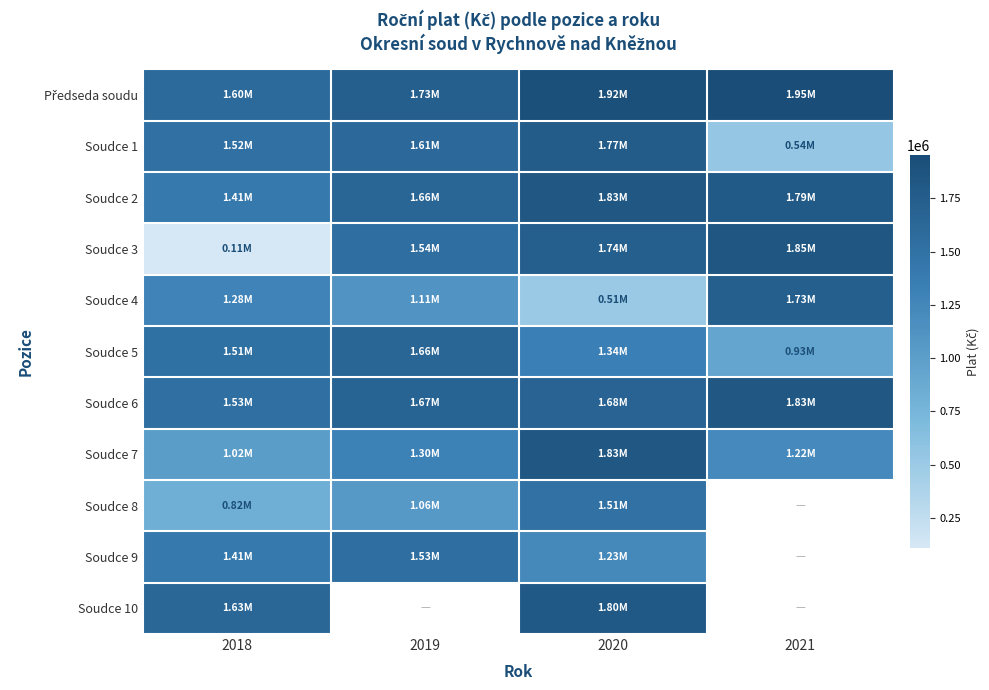

Which series has the largest total across all categories?

Předseda soudu